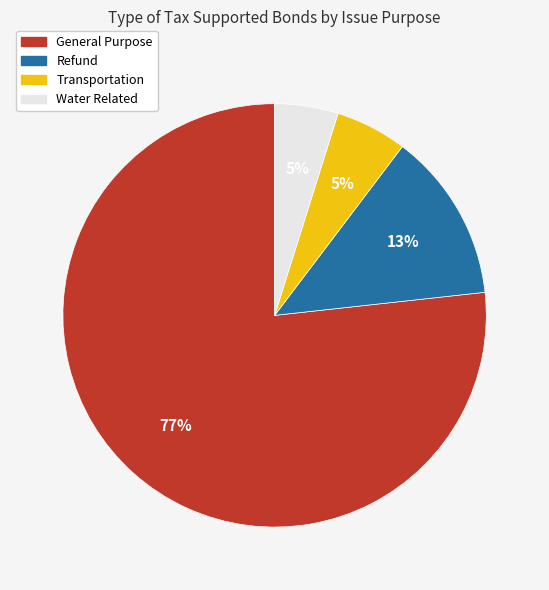

Count the number of slices in the pie.

4